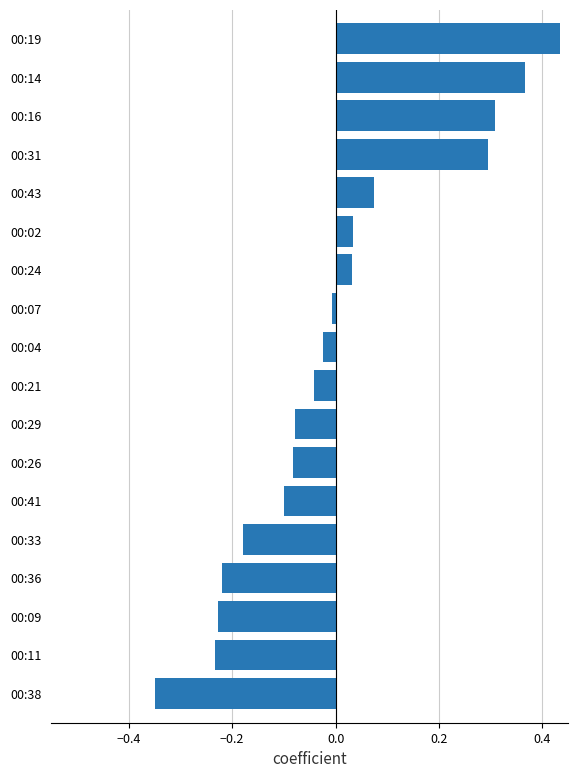

How many categories are shown in the chart?

18